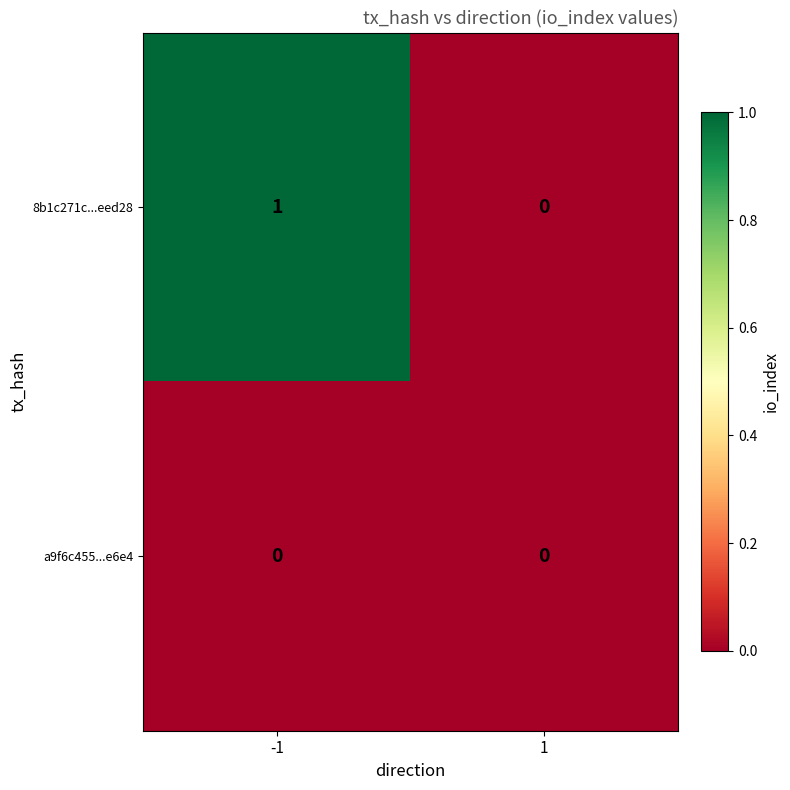

What is the total value across all series at -1?

1